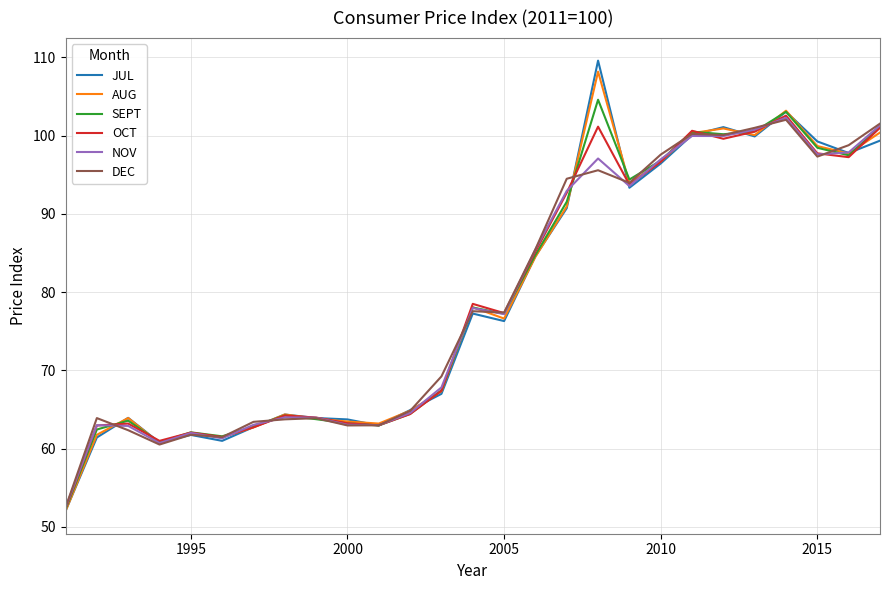

How many lines are shown in the chart?

6